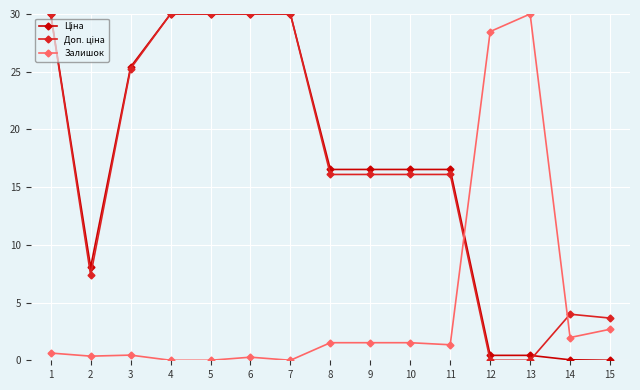

How many series are shown in this chart?

3